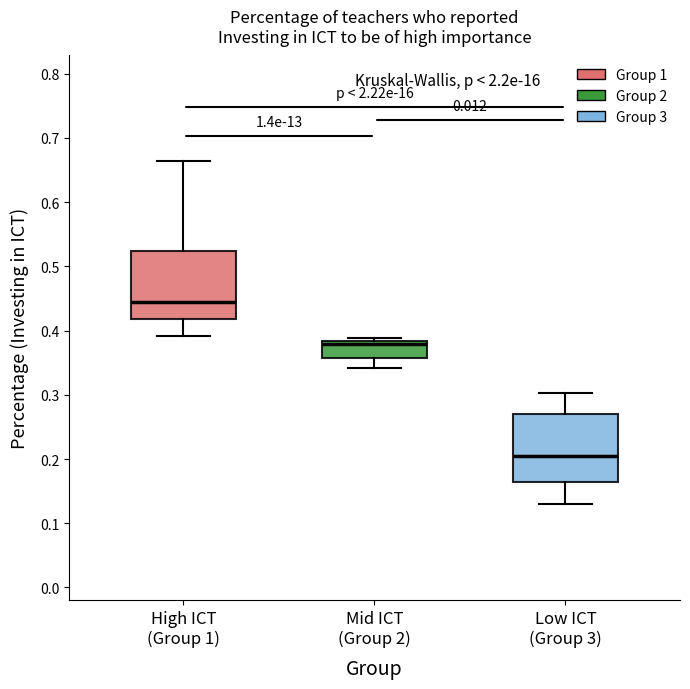

Reading left to right, read every box against the y-axis: the position of its median line, the range the box covers, and the ends of its whiskers. The values are not printed on the chart, so give them approximately, as read against the axis.

High ICT (Group 1): median 0.44, box 0.42 to 0.52, whiskers 0.39 to 0.66
Mid ICT (Group 2): median 0.38 (just below the box's upper edge), box 0.36 to 0.38, whiskers 0.34 to 0.39
Low ICT (Group 3): median 0.20, box 0.16 to 0.27, whiskers 0.13 to 0.30